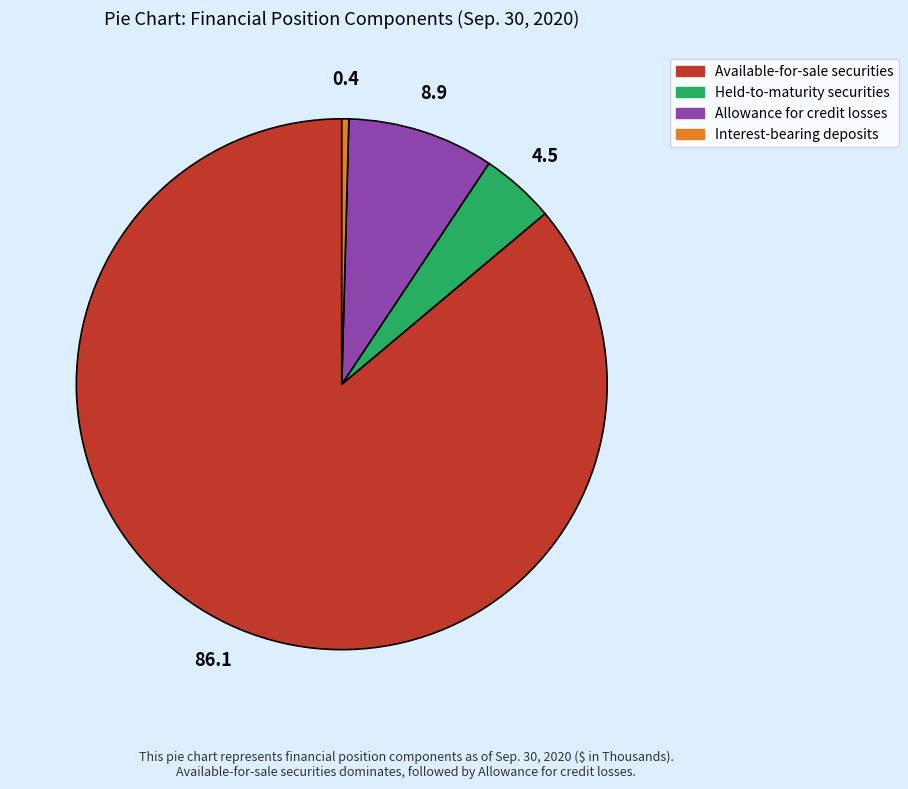

What is the smallest slice in the pie chart?

Interest-bearing deposits